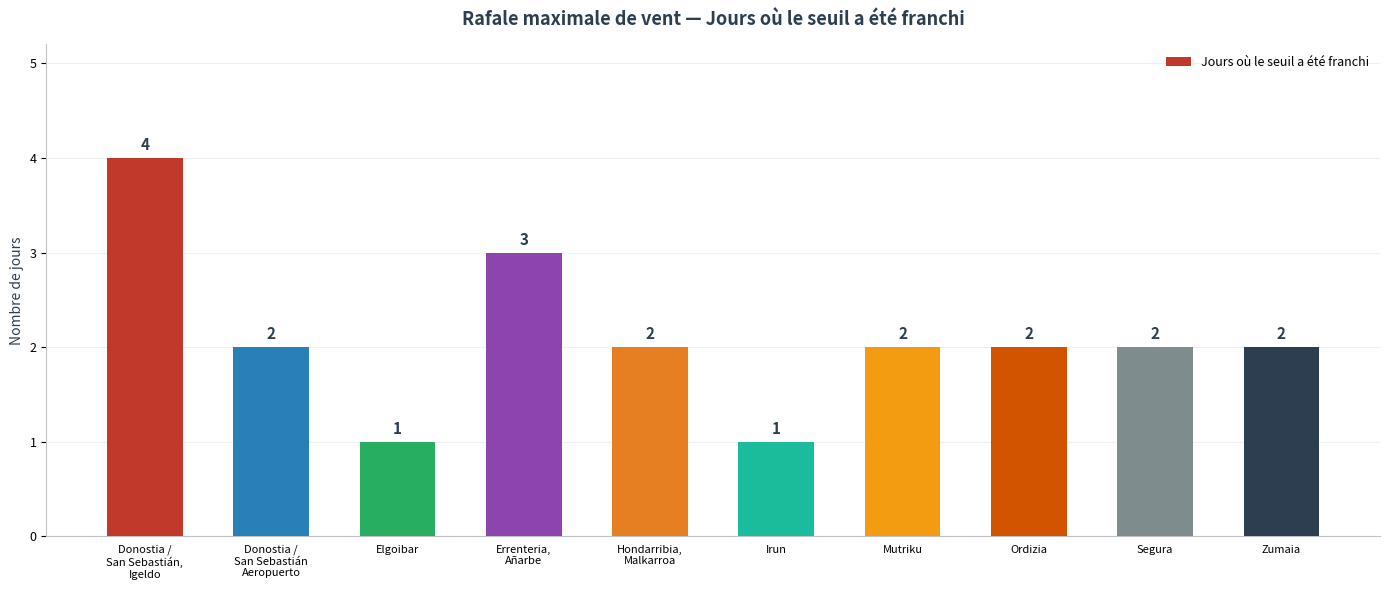

True or false: the data shows 2 at Segura.

True